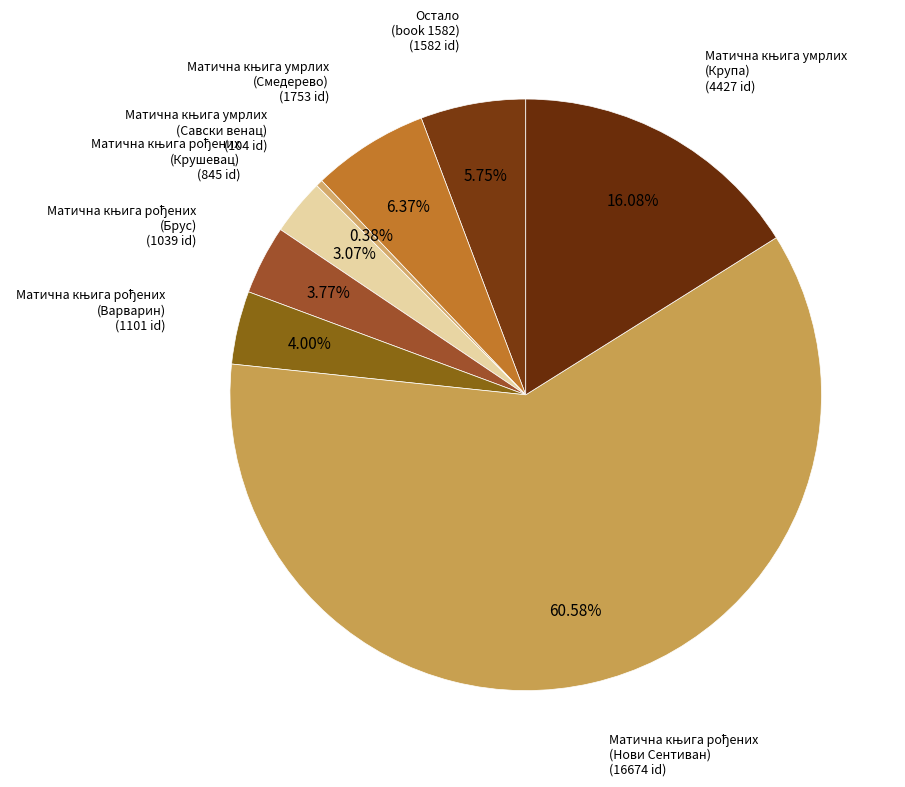

Does any single category account for the majority?

Yes